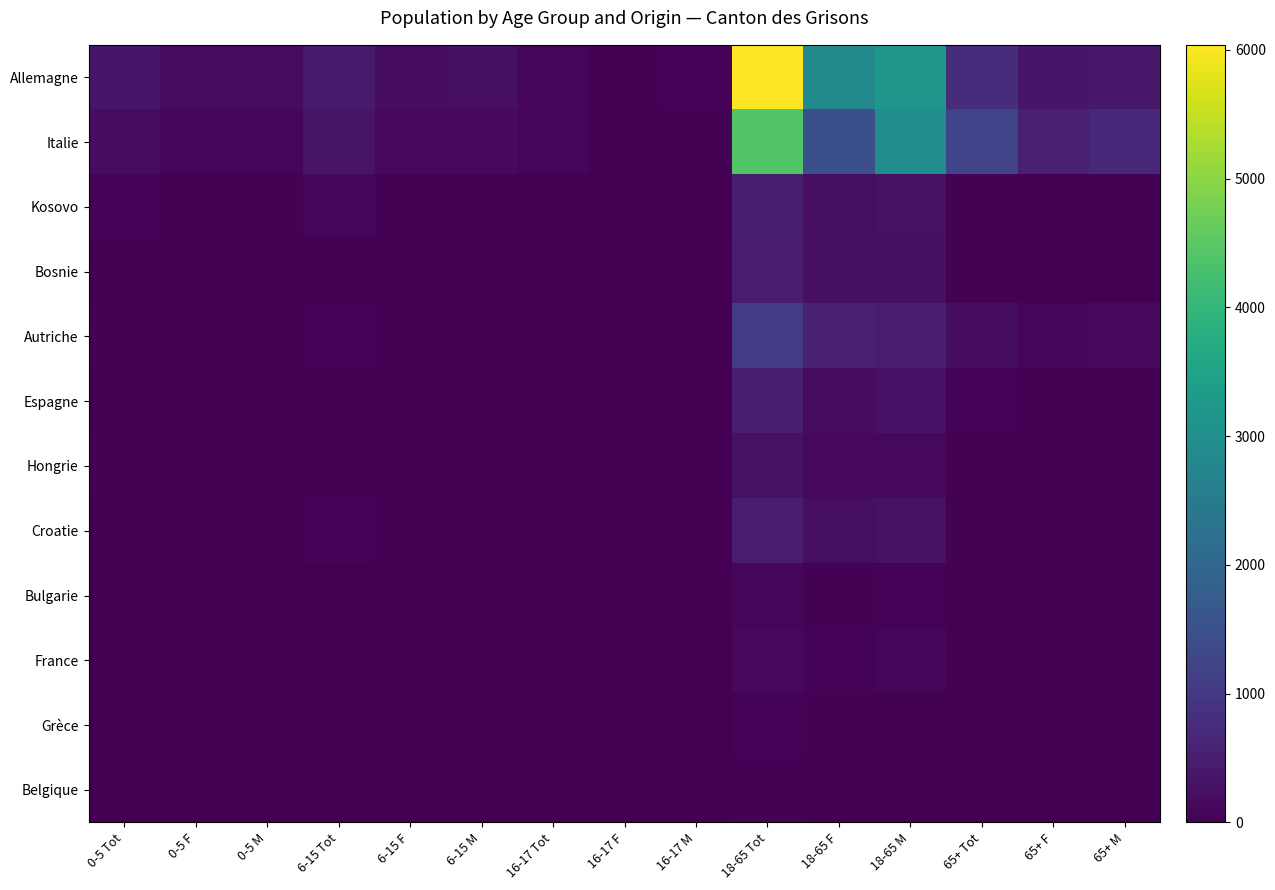

How many distinct data groups are displayed?

12